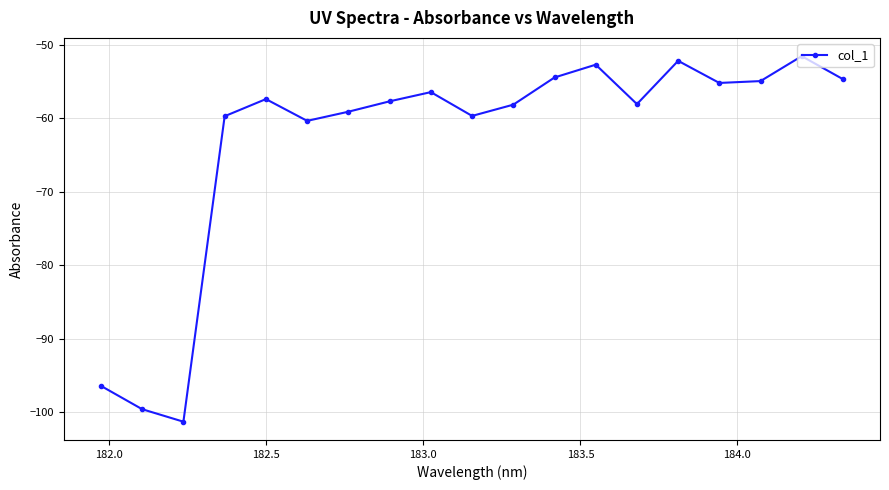

Reading right to left, extract all data points from this chart.

-54.7	-51.5	-54.9	-55.2	-52.2	-58.1	-52.7	-54.4	-58.1	-59.7	-56.4	-57.7	-59.1	-60.3	-57.4	-59.7	-101.3	-99.6	-96.4